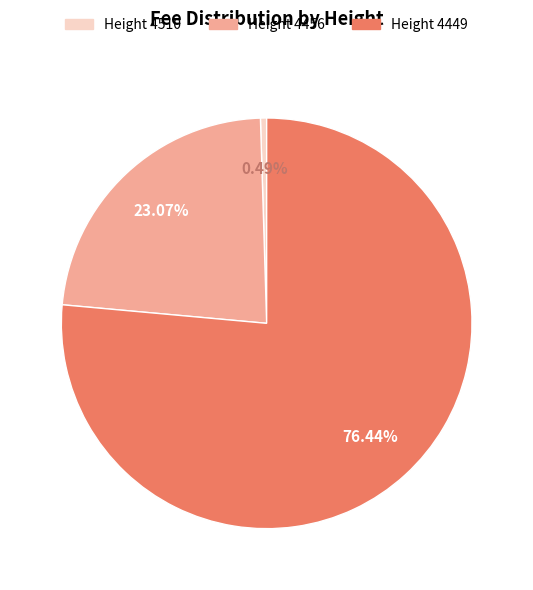

How many segments does this pie chart have?

3